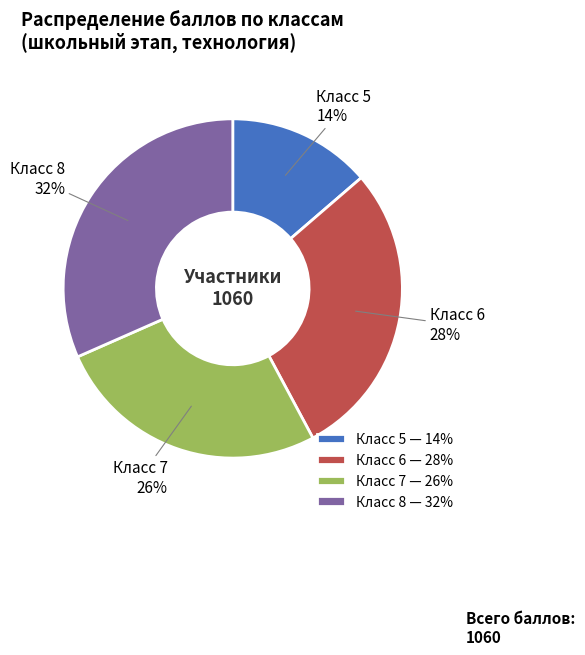

Is Класс 5 — 14% the majority of the pie?

No